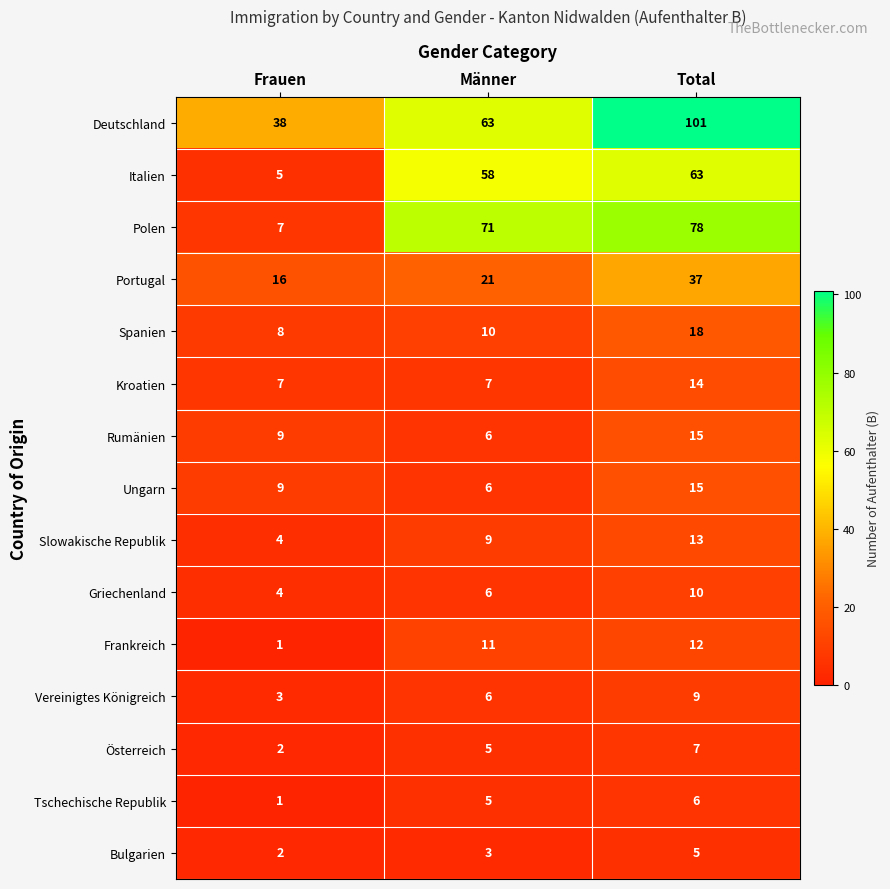

Which series has the largest total across all categories?

Deutschland